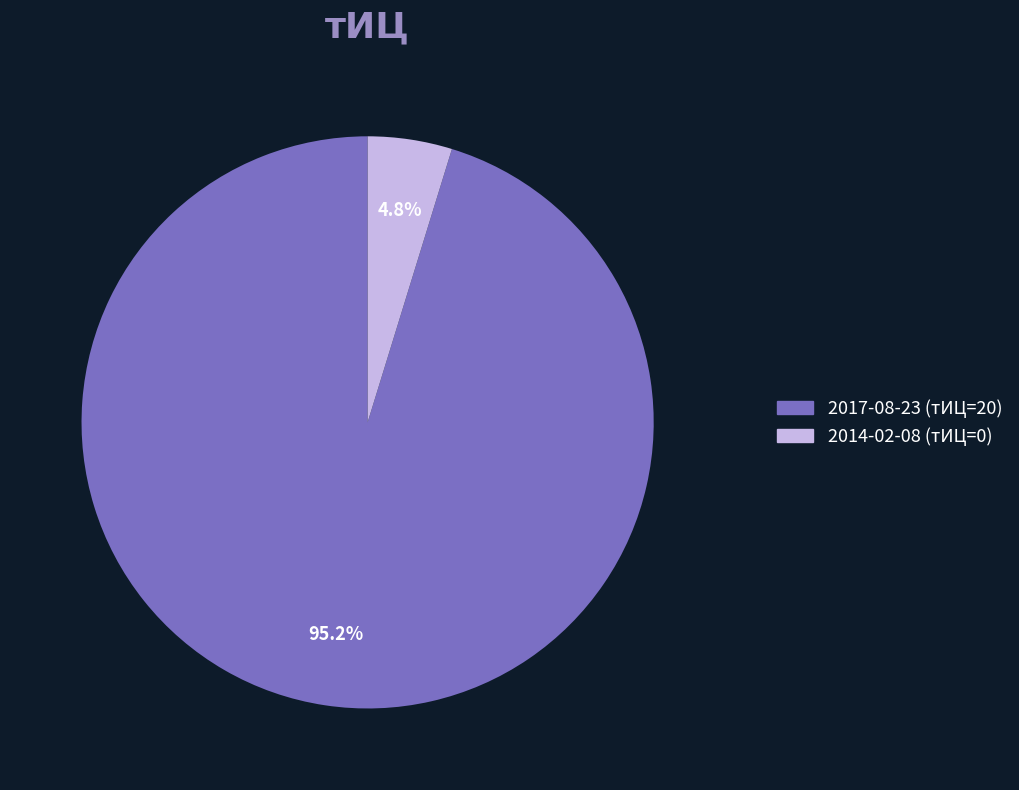

What is the total percentage of 2014-02-08 (тИЦ=0) and 2017-08-23 (тИЦ=20)?

100.0%